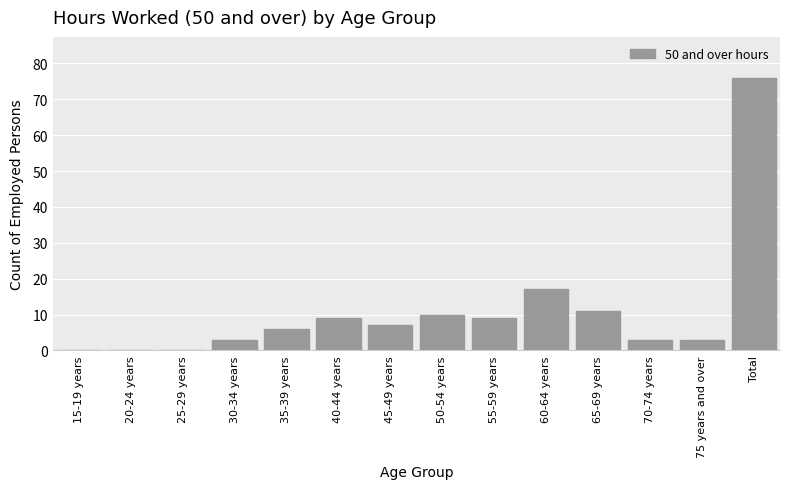

Reading right to left, list all the values displayed in this chart.

Total=76	75 years and over=3	70-74 years=3	65-69 years=11	60-64 years=17	55-59 years=9	50-54 years=10	45-49 years=7	40-44 years=9	35-39 years=6	30-34 years=3	25-29 years=0	20-24 years=0	15-19 years=0